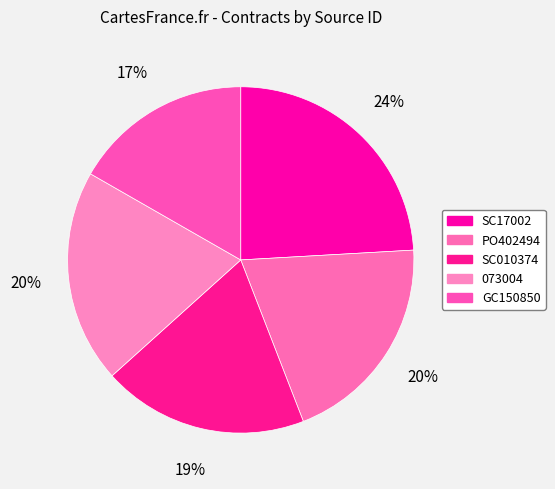

To the nearest percent, what percentage of the pie is PO402494?

20%